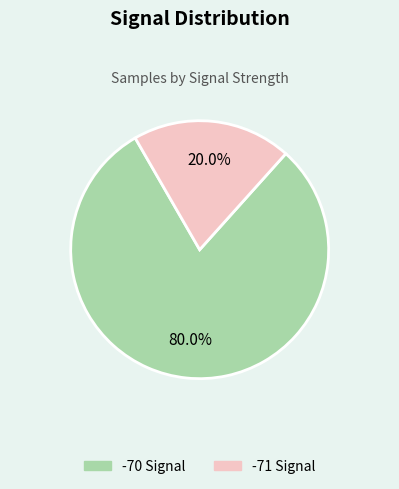

Which has a higher value, -70 or -71?

-70